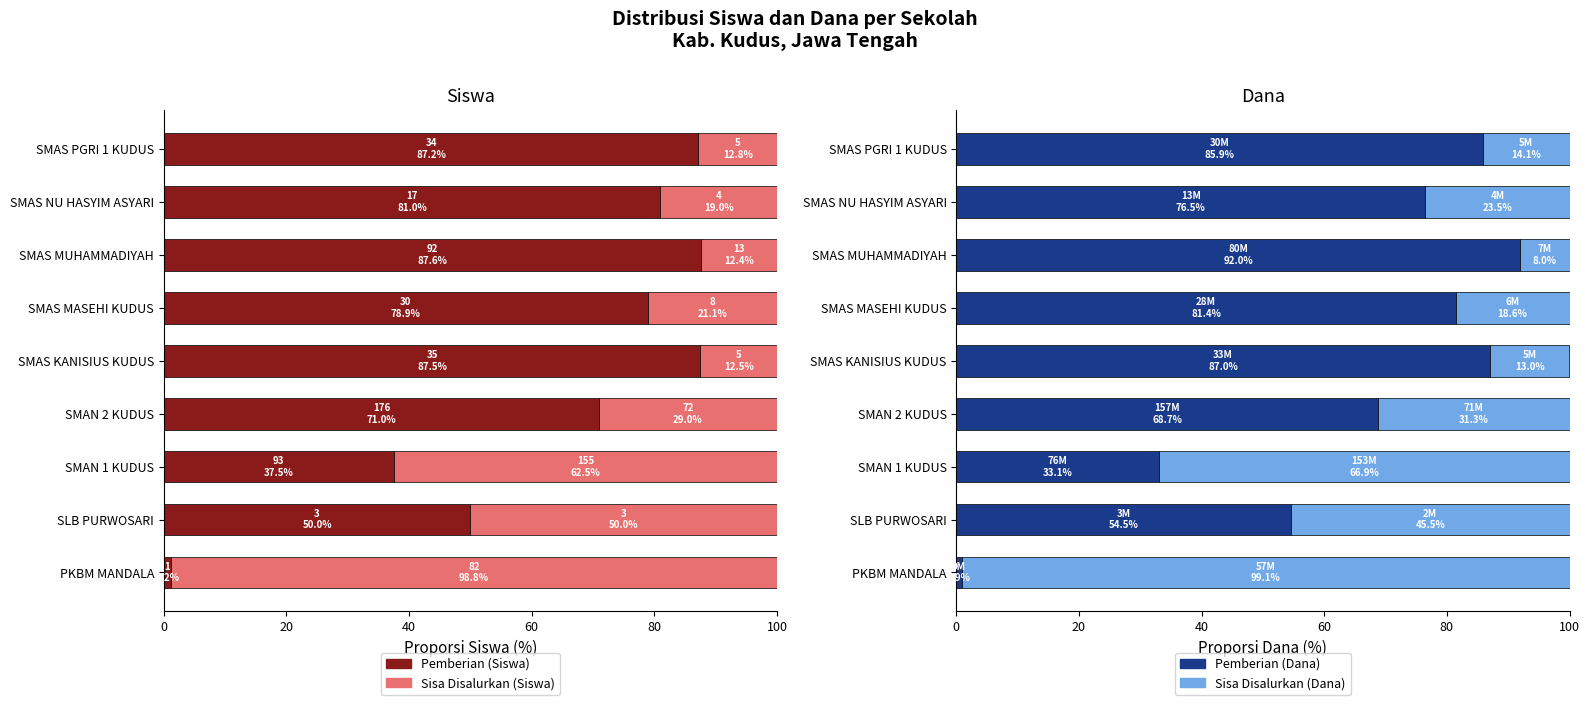

Which series has the largest total across all categories?

Pemberian (Siswa)